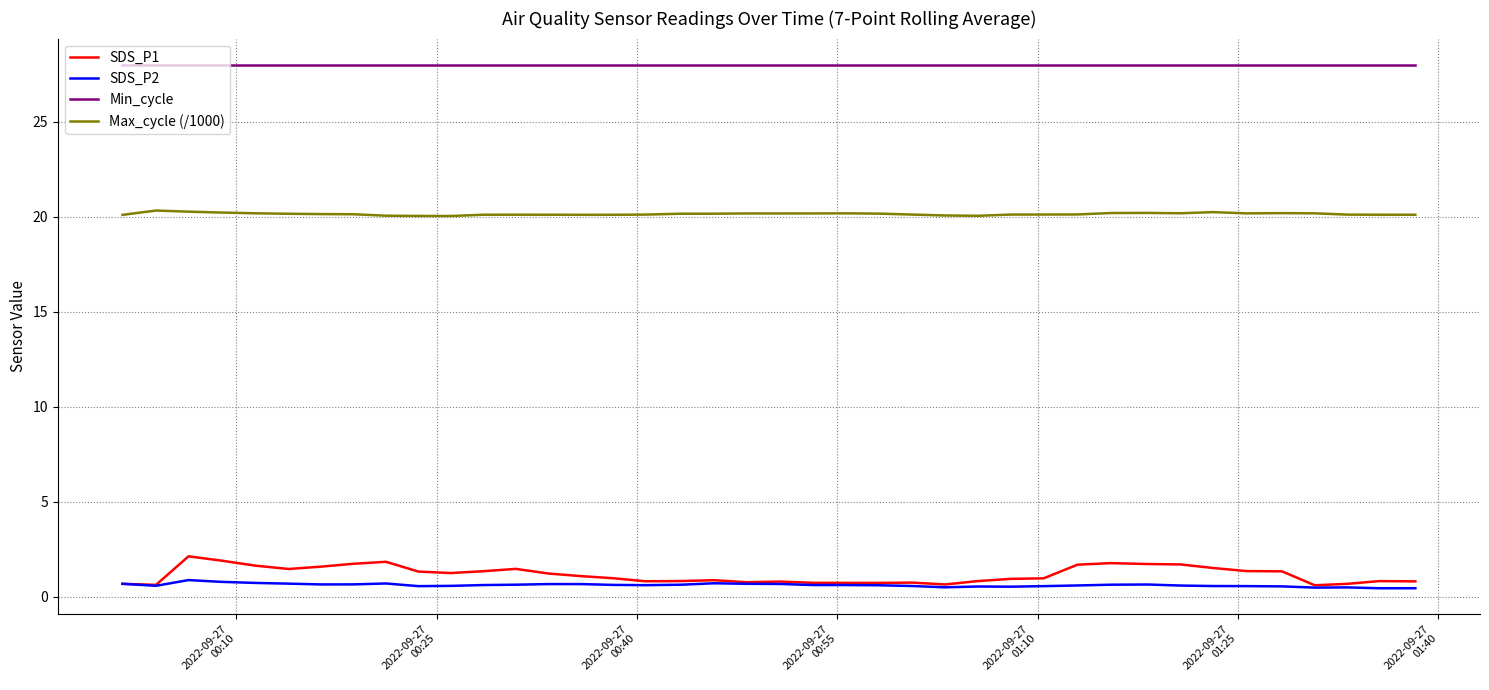

List the series in order of their peak value, highest first.

Min_cycle, Max_cycle (/1000), SDS_P1, SDS_P2